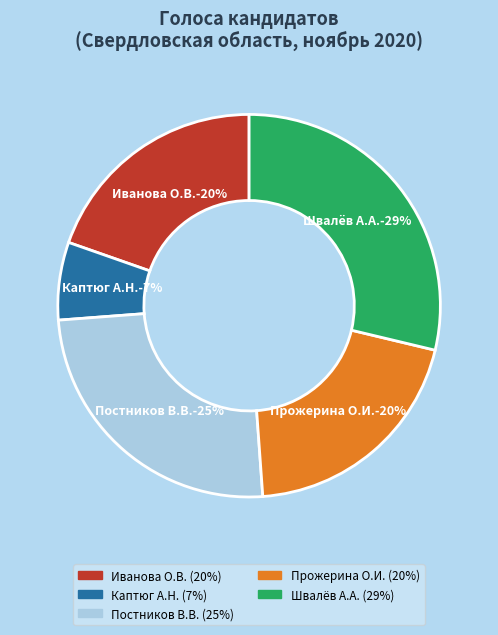

Is there a majority slice in this chart?

No